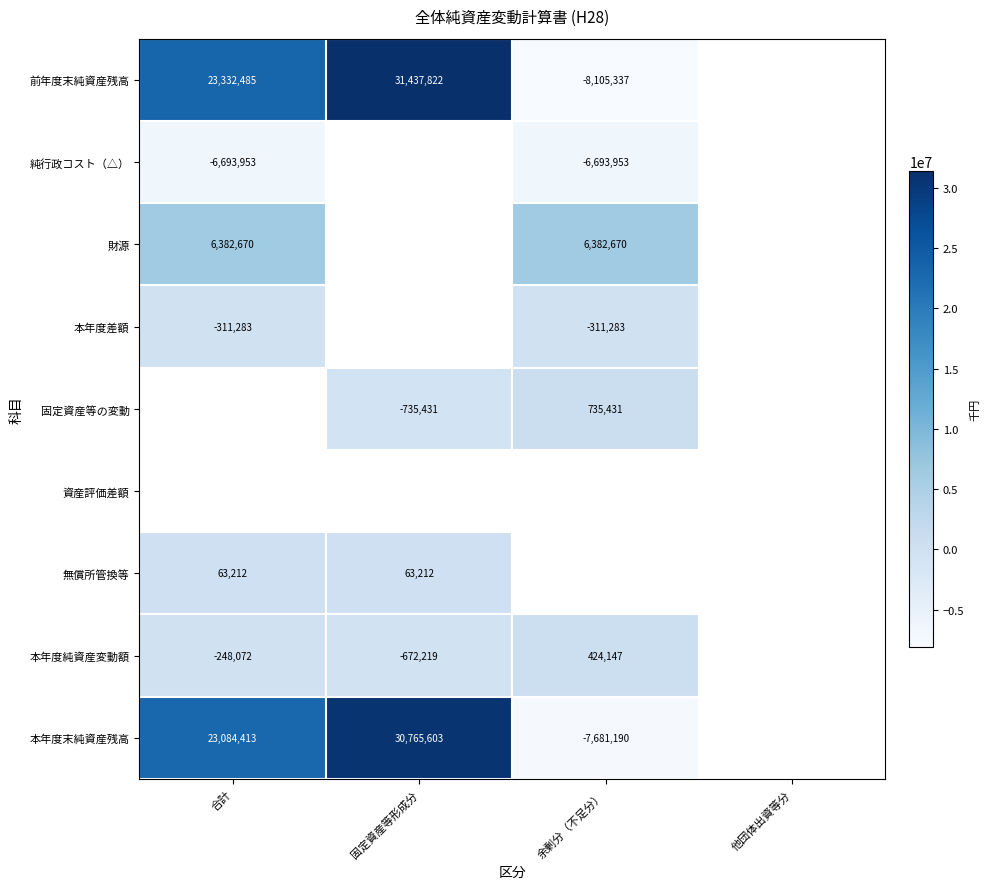

At how many categories does at least one series exceed 24150713?

1